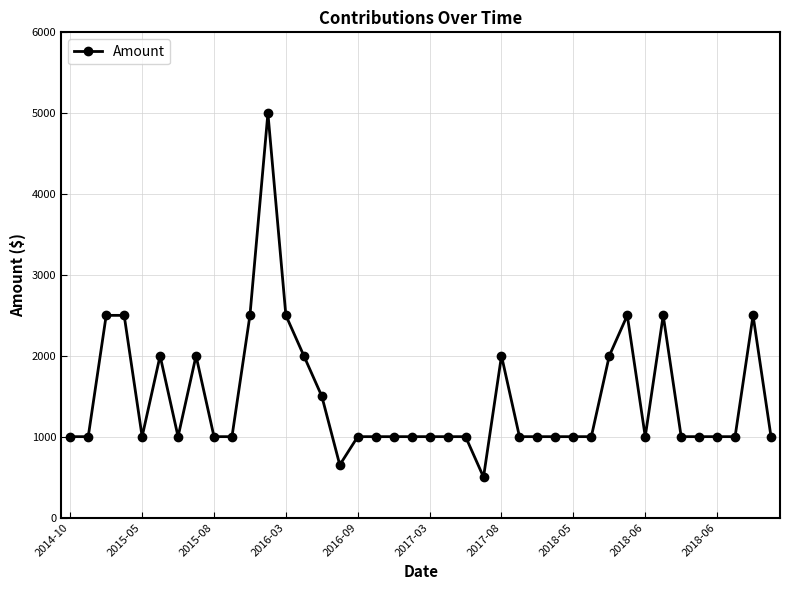

What is the value of the 31st point from the left?

2000